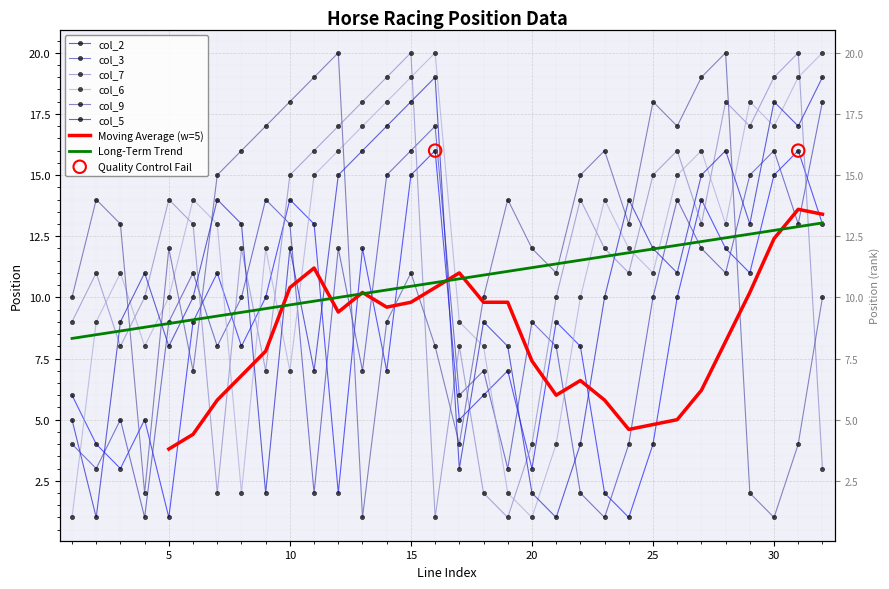

Which series has the widest spread of Y values?

col_7